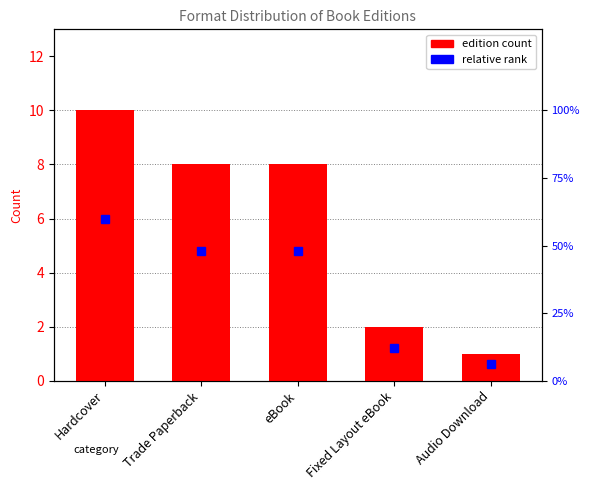

The chart shows a value of 12 at Trade Paperback. True or false?

False